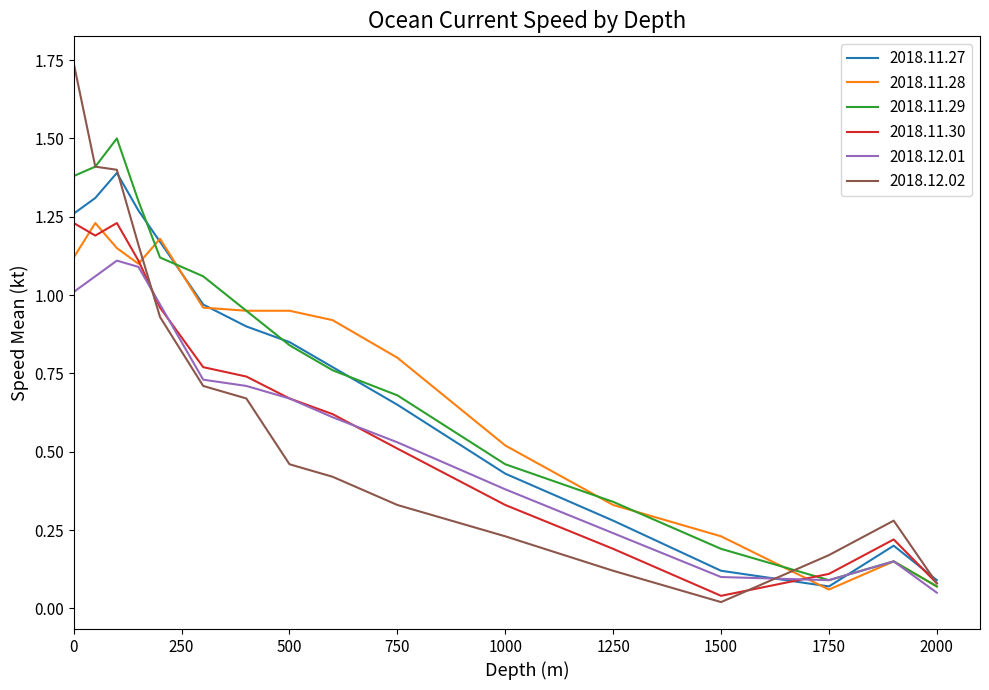

Which series has the widest spread of values?

2018.12.02